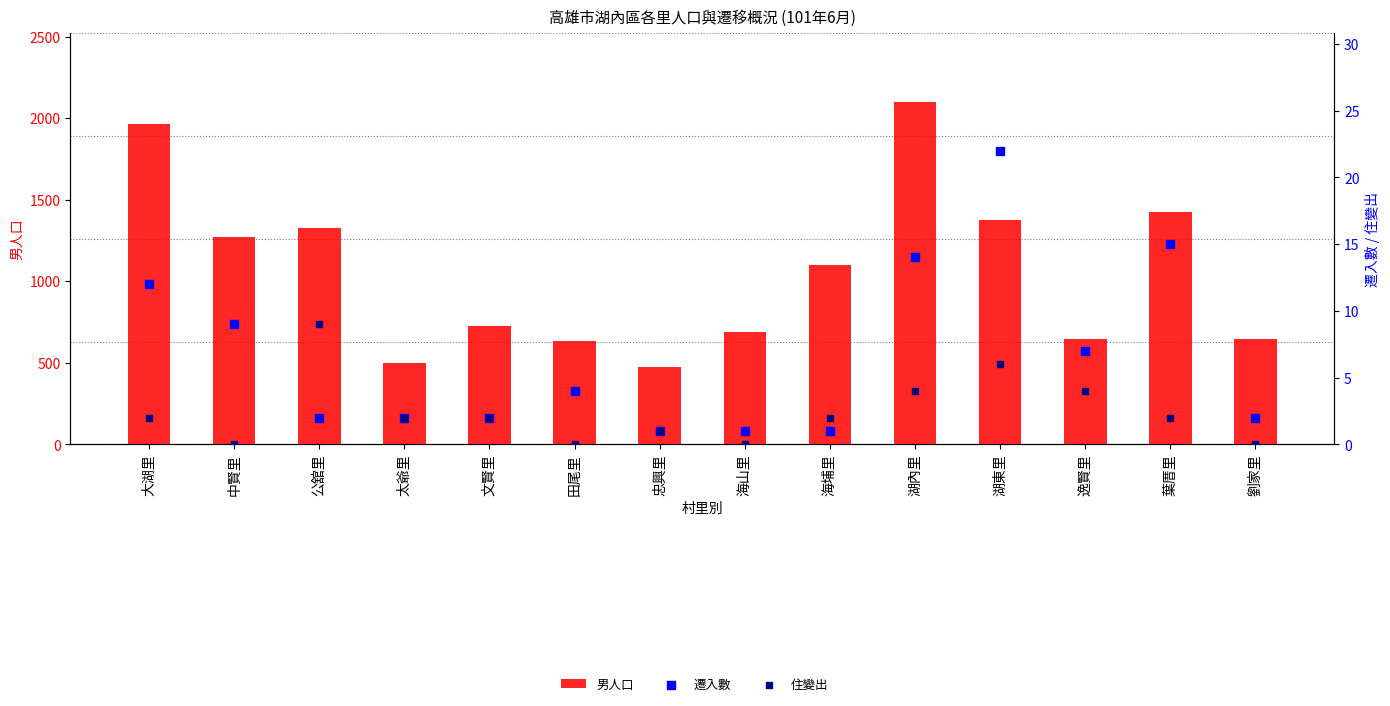

Which series has the largest total across all categories?

男人口